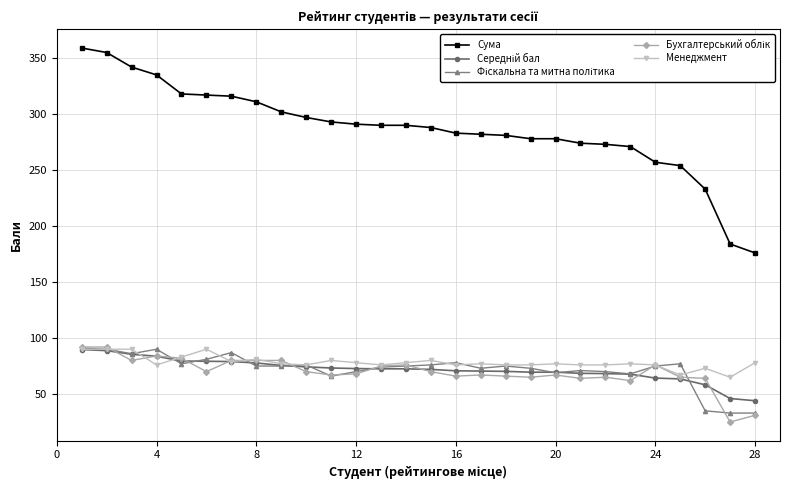

Which series has the widest spread of values?

Сума